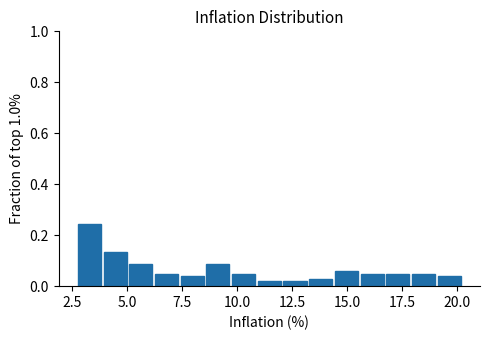

Around what value on the x-axis is the tallest bar? Give the approximate position of its centre, as read against the axis.

3.5